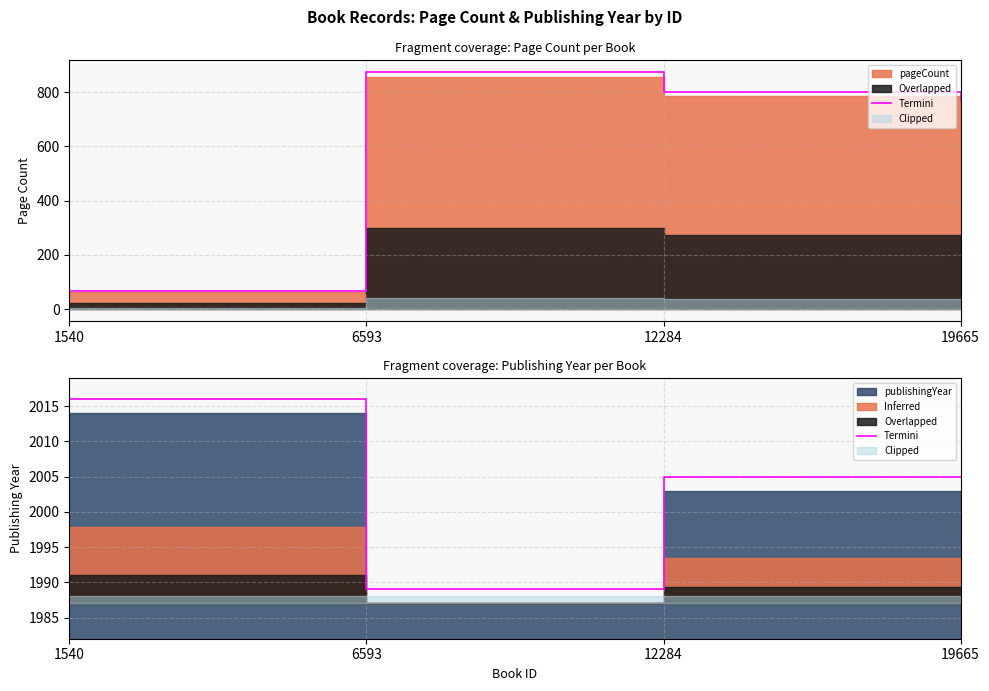

Reading right to left, transcribe all the data shown in this chart.

2005.0	2005.0	1989.0	2016.0